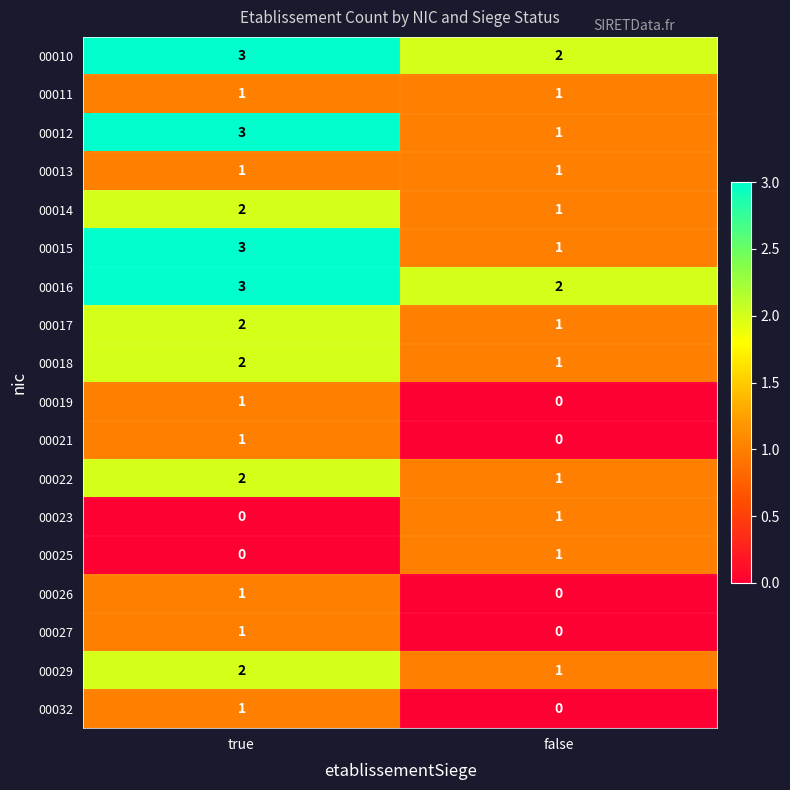

At how many categories does at least one series exceed 1?

2